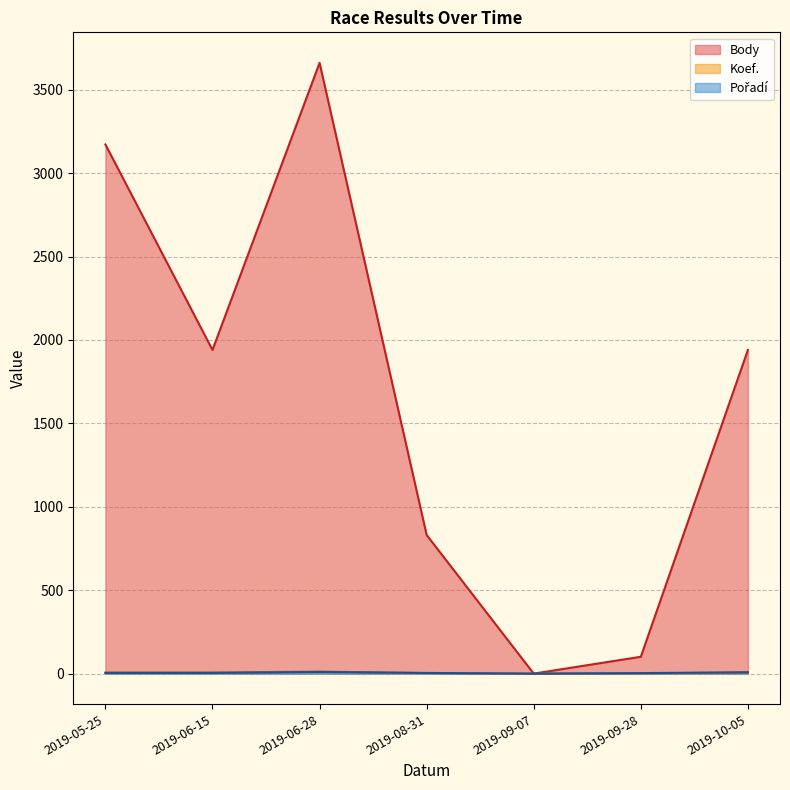

Which series has the largest range (max minus min)?

Body